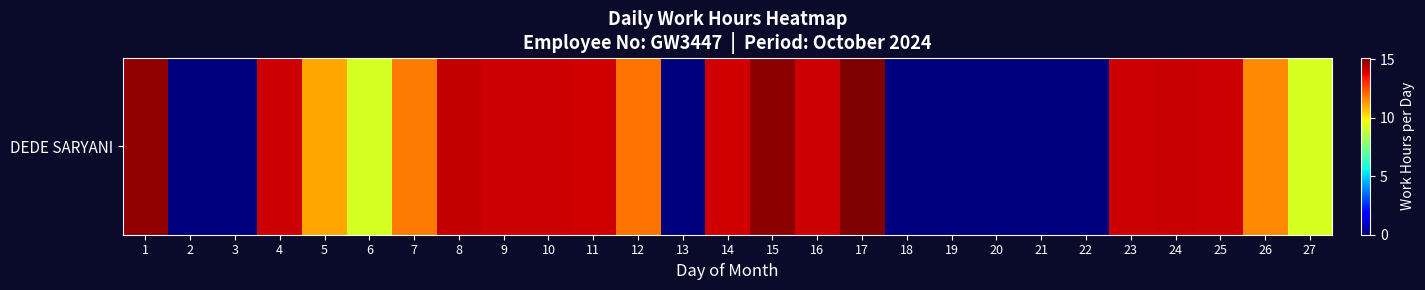

The chart shows a value of 15.1 at 17. True or false?

True